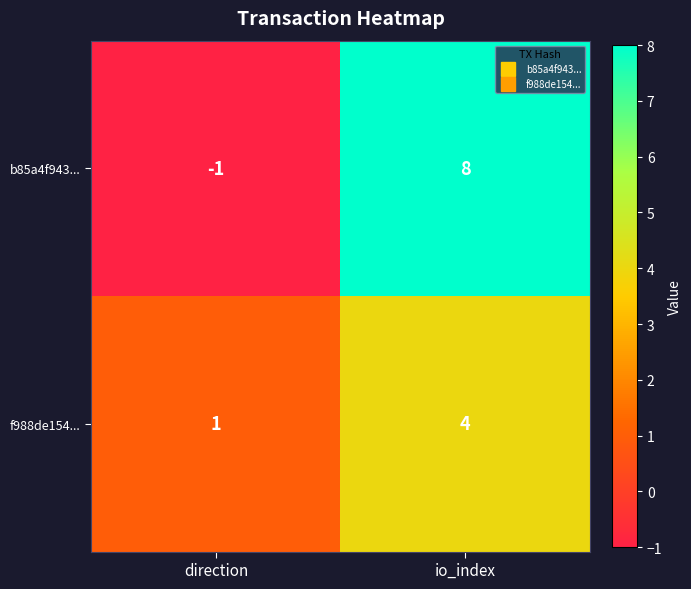

What is the greatest value displayed?

8